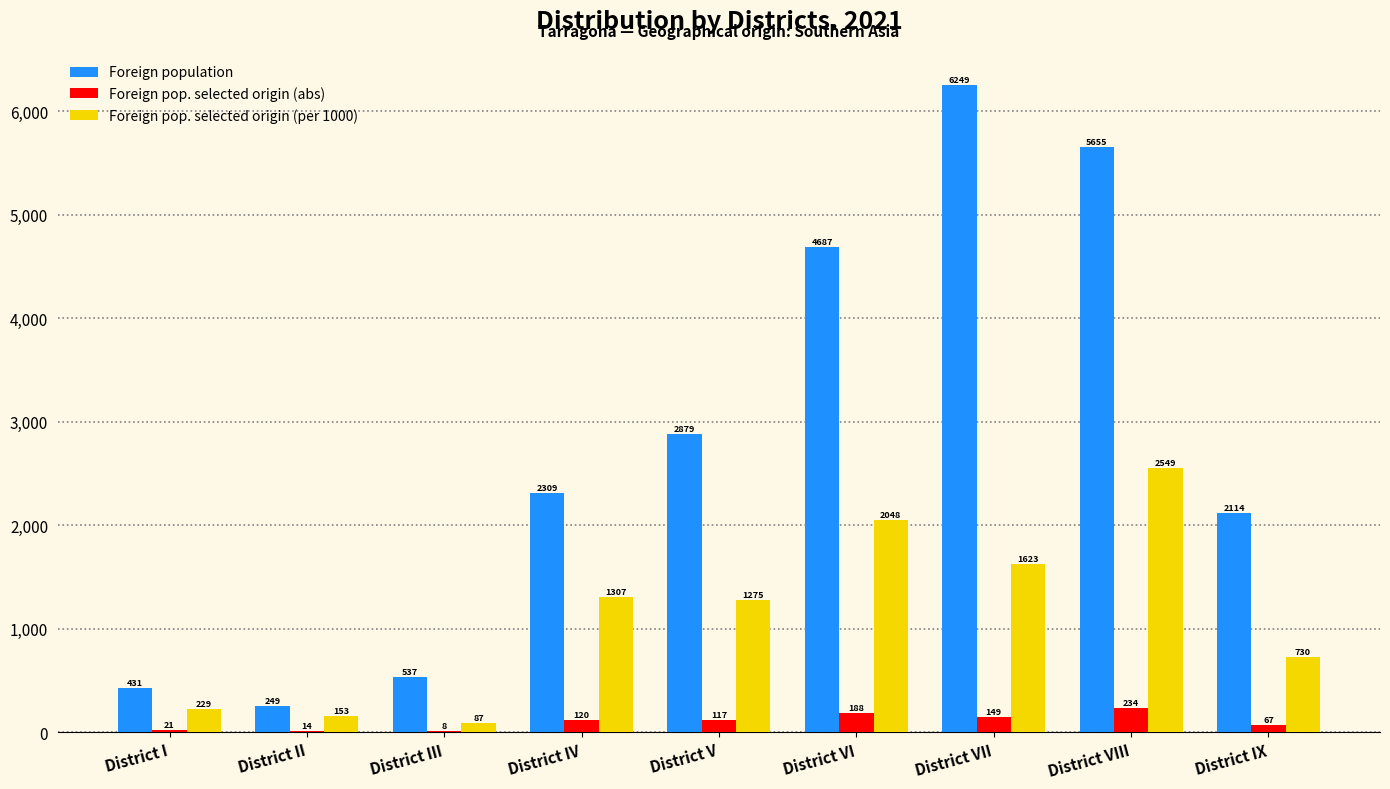

What is the difference between the Foreign pop. selected origin (per 1000) values at District I and District VI?

1819